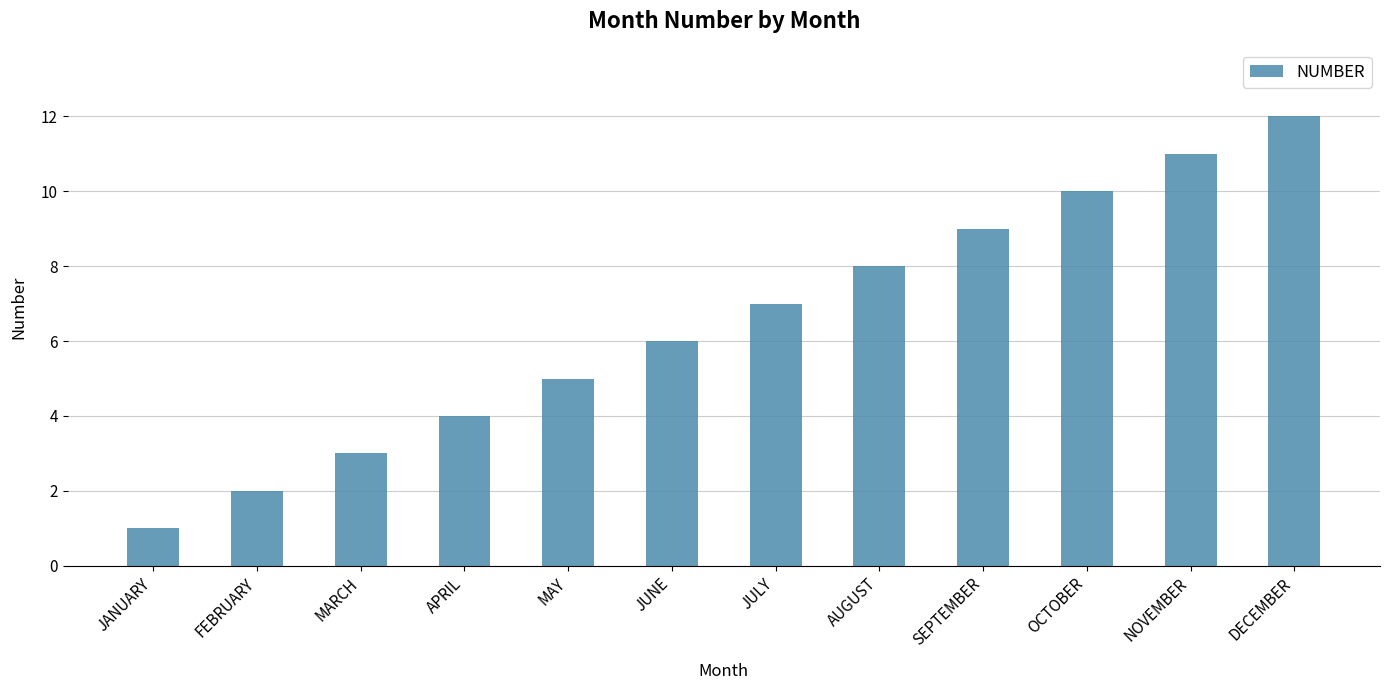

What is the sum of the values at JANUARY and APRIL?

5